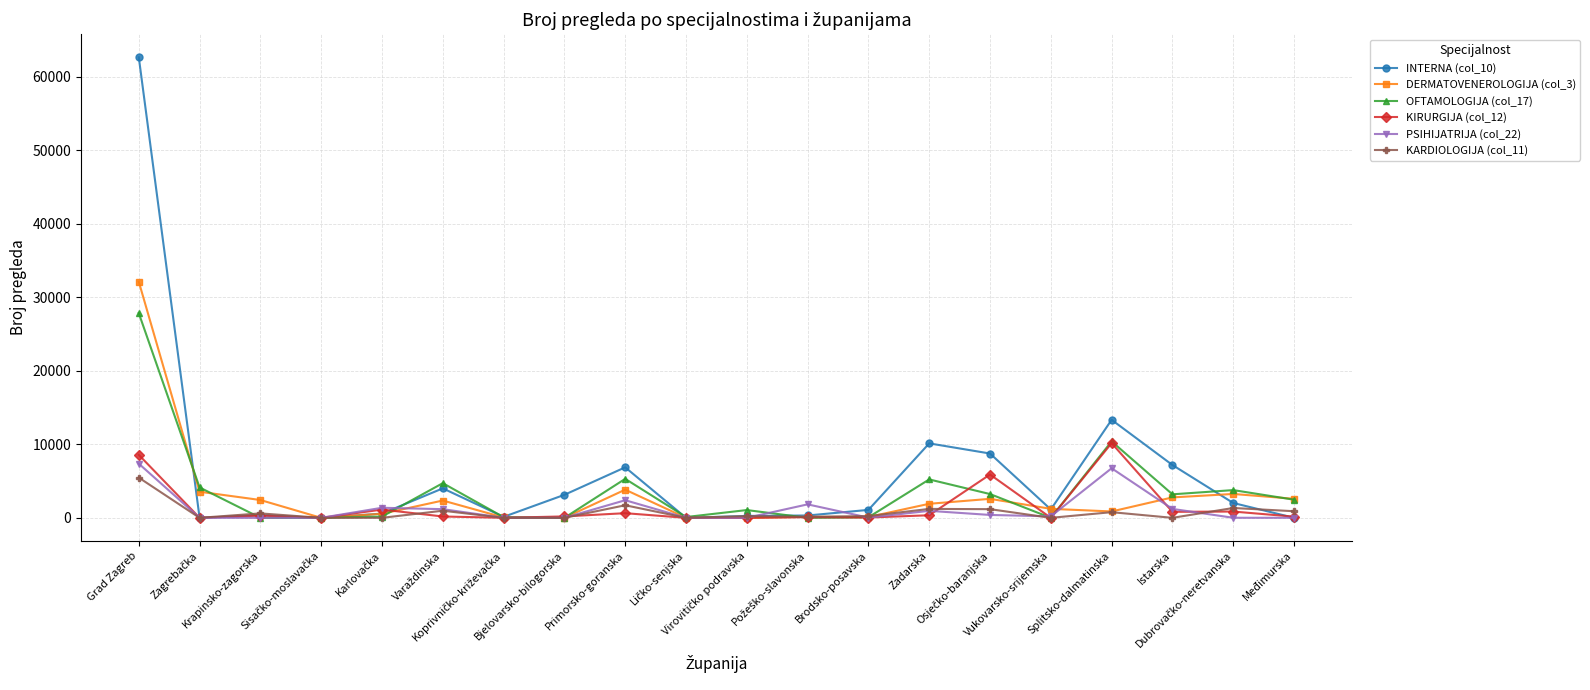

Which series ends up on top after the final intersection of DERMATOVENEROLOGIJA (col_3) and KIRURGIJA (col_12)?

DERMATOVENEROLOGIJA (col_3)